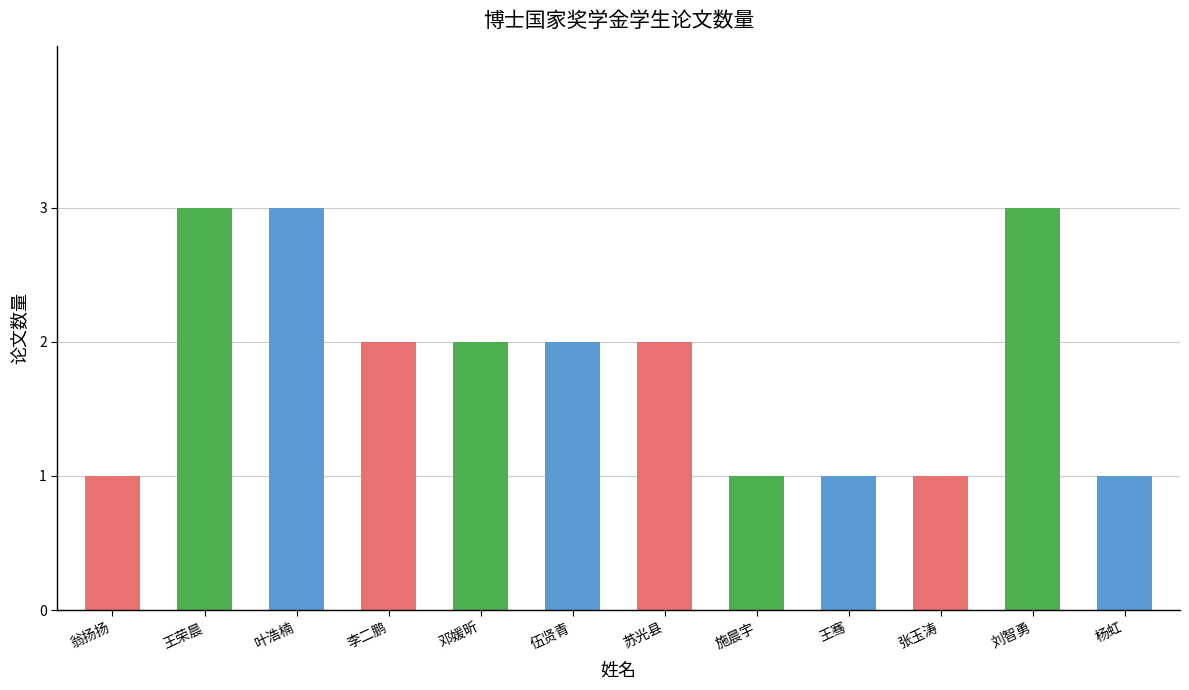

Is it true that the value at 施晨宇 is 1?

True